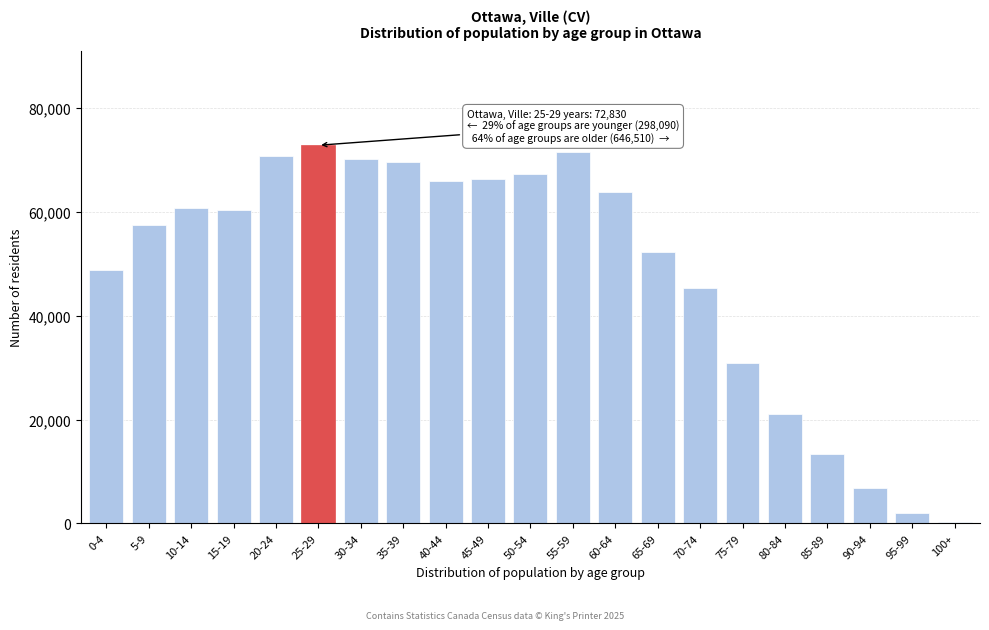

What is the label of the 3rd bar from the right?

90-94